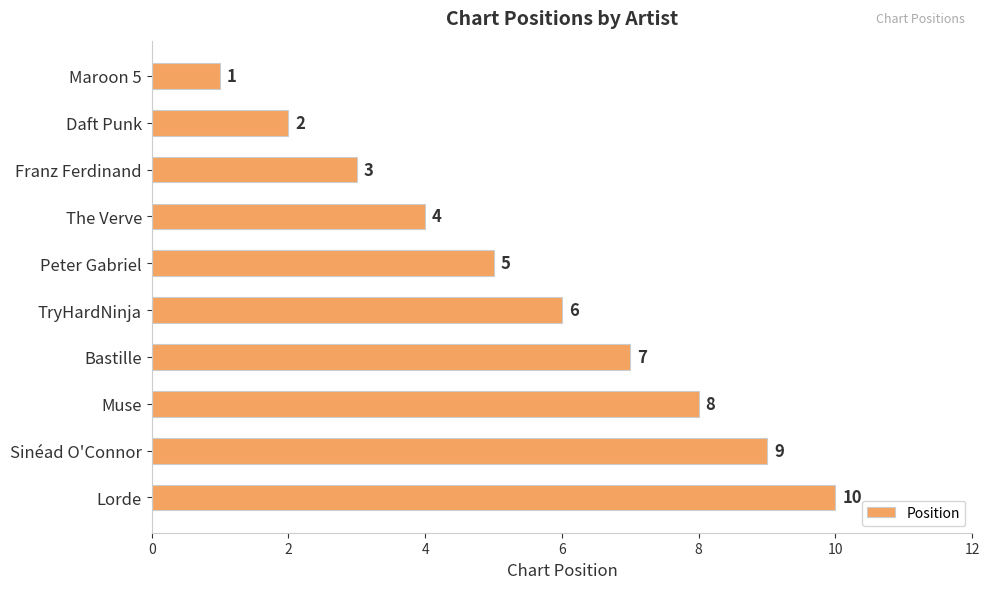

Does the chart contain stacked bars?

No